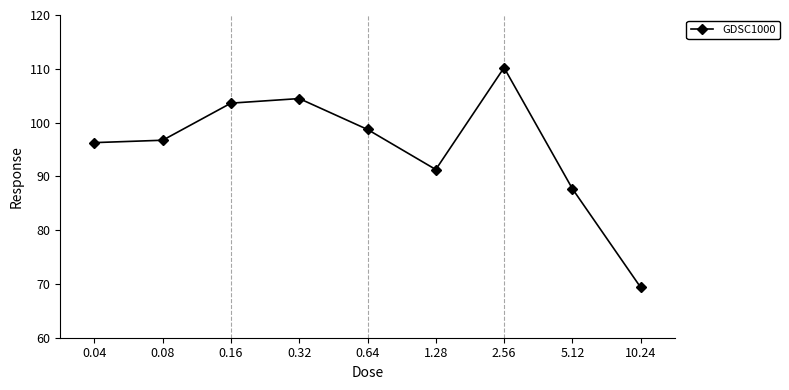

True or false: the data has more than 0 interior local peaks.

True